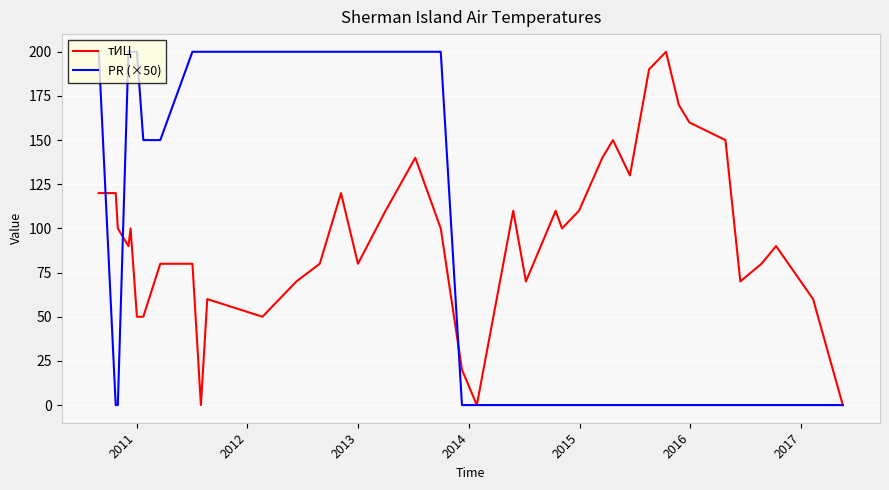

Does the chart have visible grid lines?

Yes